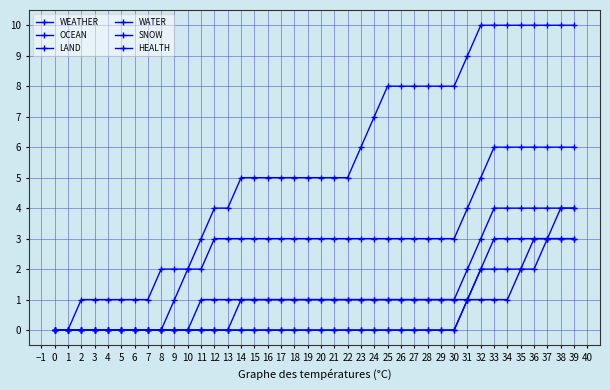

What is the difference between the second highest and minimum values in the WEATHER series?

3